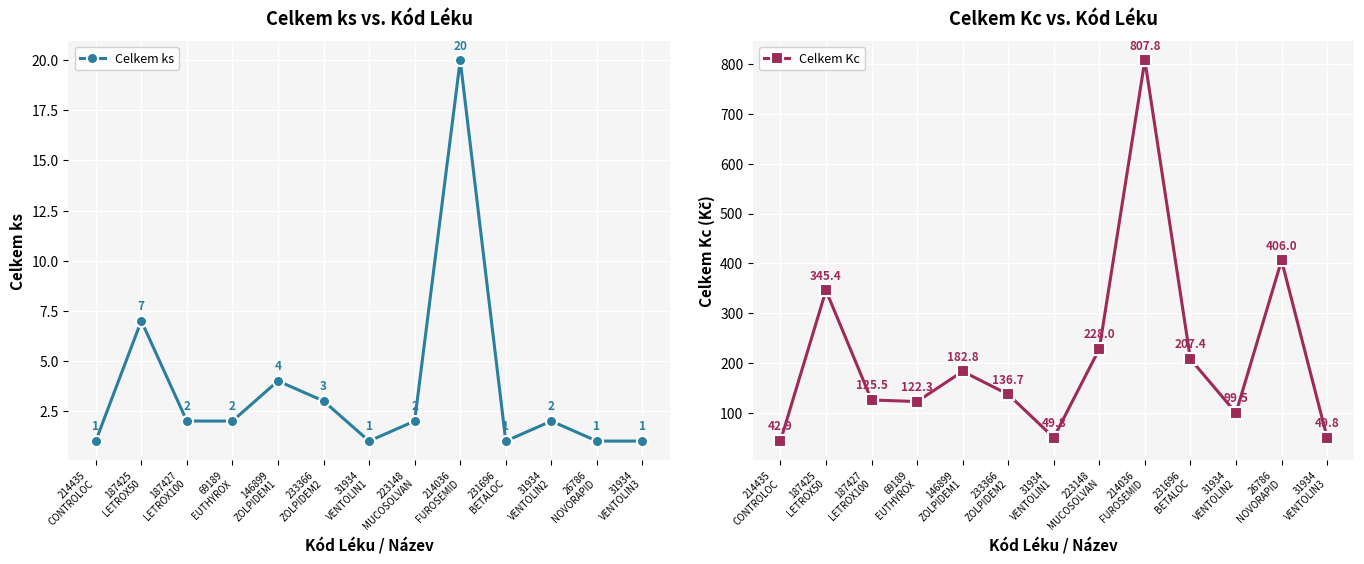

Where is the first local minimum for Celkem ks?

31934
VENTOLIN1